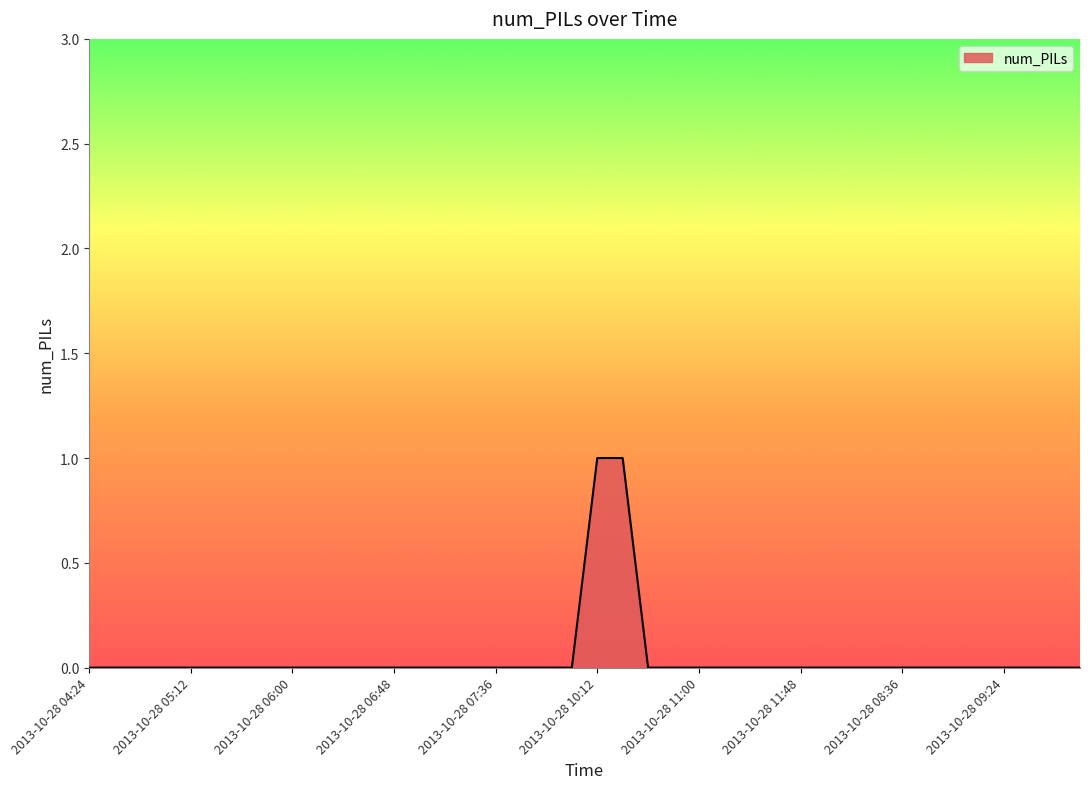

What is the label of the 25th point from the right?

2013-10-28 07:24